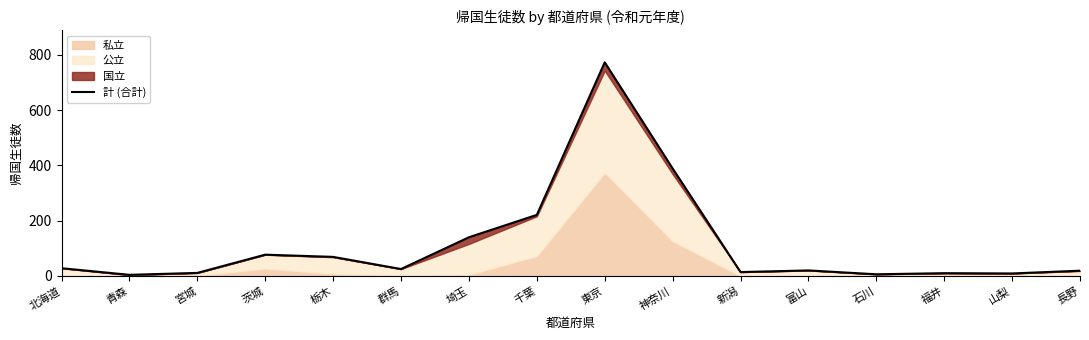

What is the value of the 13th point from the left?

6